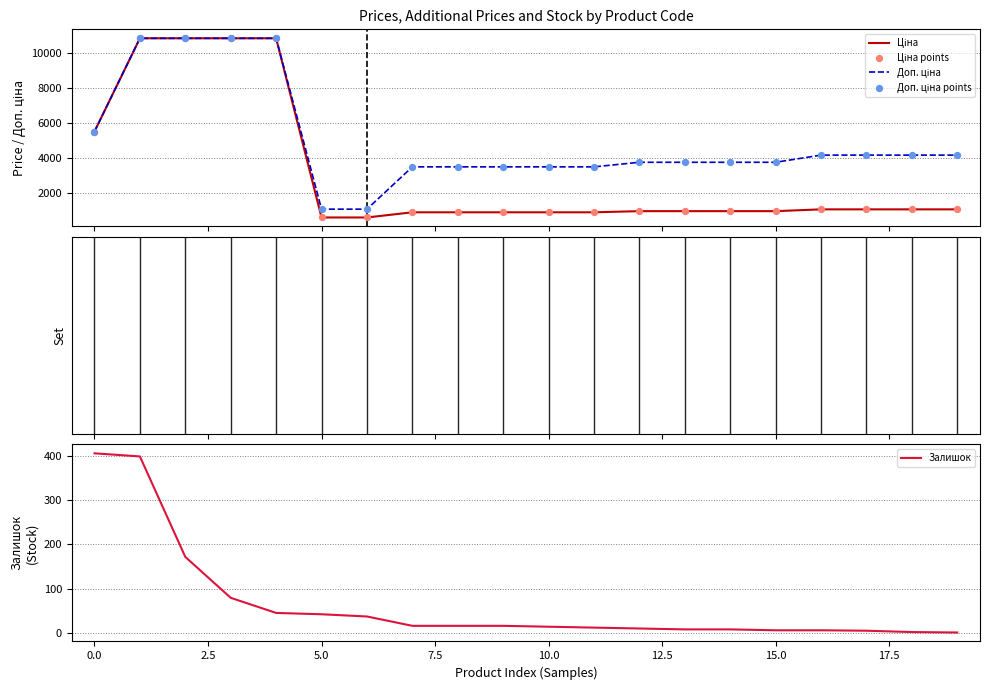

Which series contains the lowest Y value?

Залишок